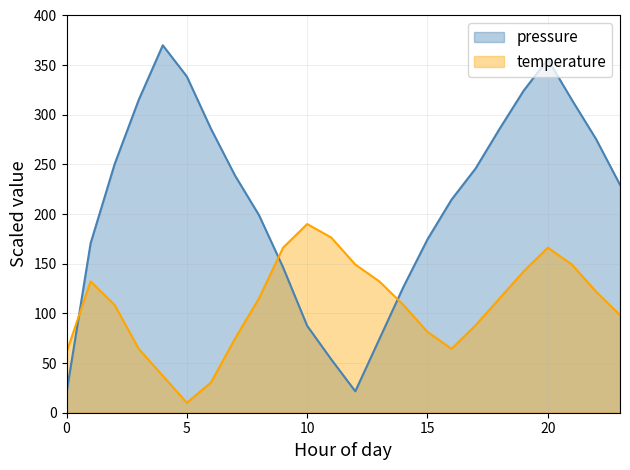

What is the highest value of the pressure series?

370.0